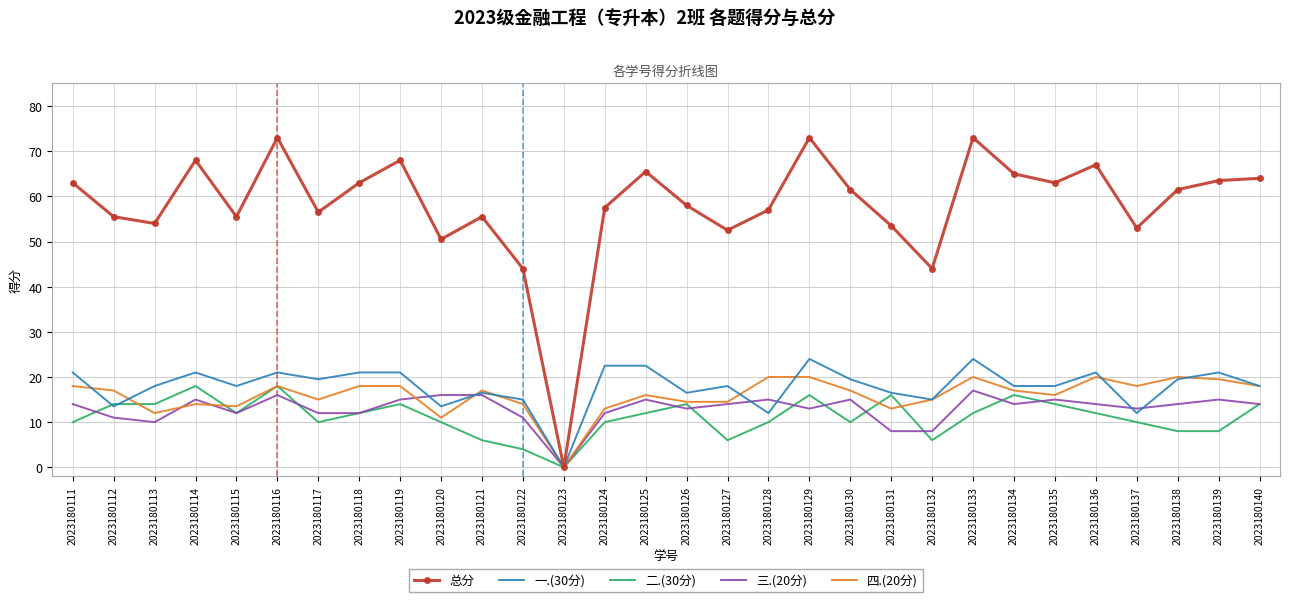

The 一.(30分) series shows 10.0 at 2023180124. True or false?

False